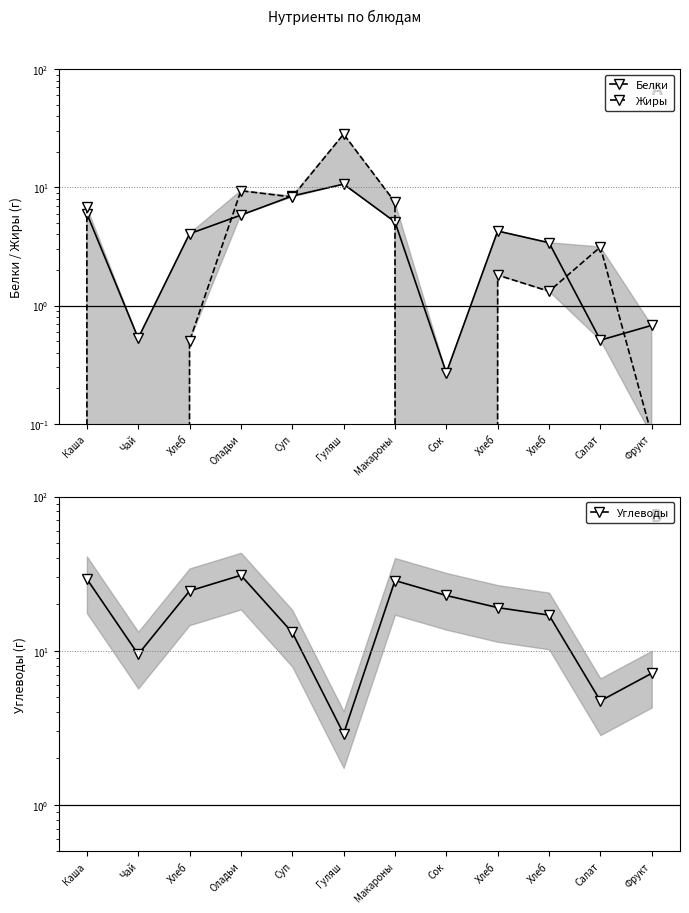

Which category has the highest value in the Углеводы series?

Оладьи